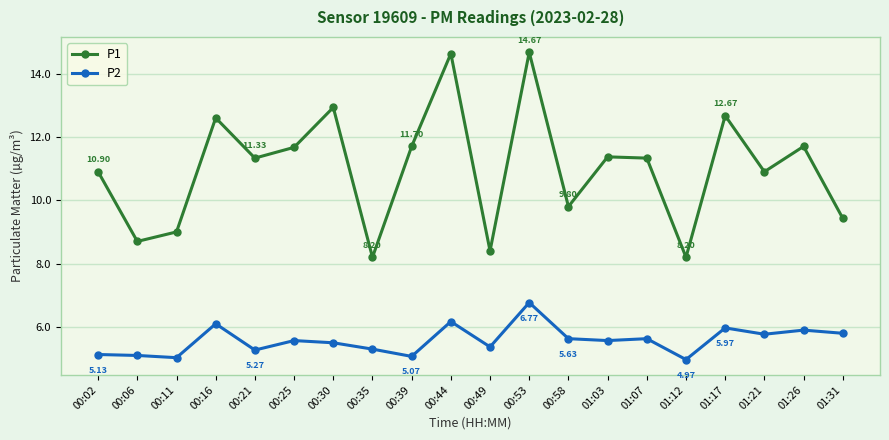

Rank the series by their maximum value, from highest to lowest.

P1, P2